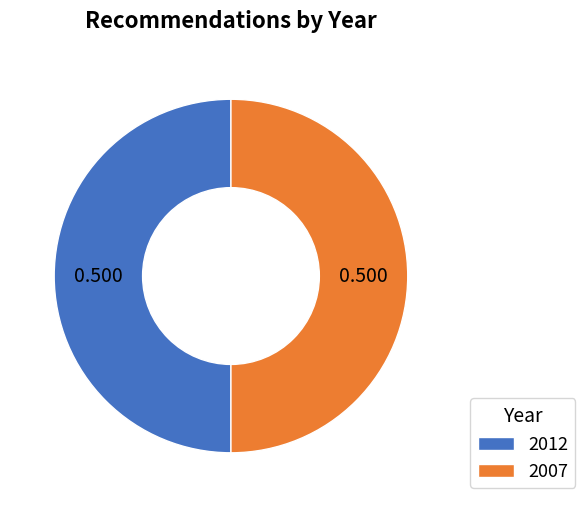

Do 2007 and 2012 together represent more than half of the pie?

Yes